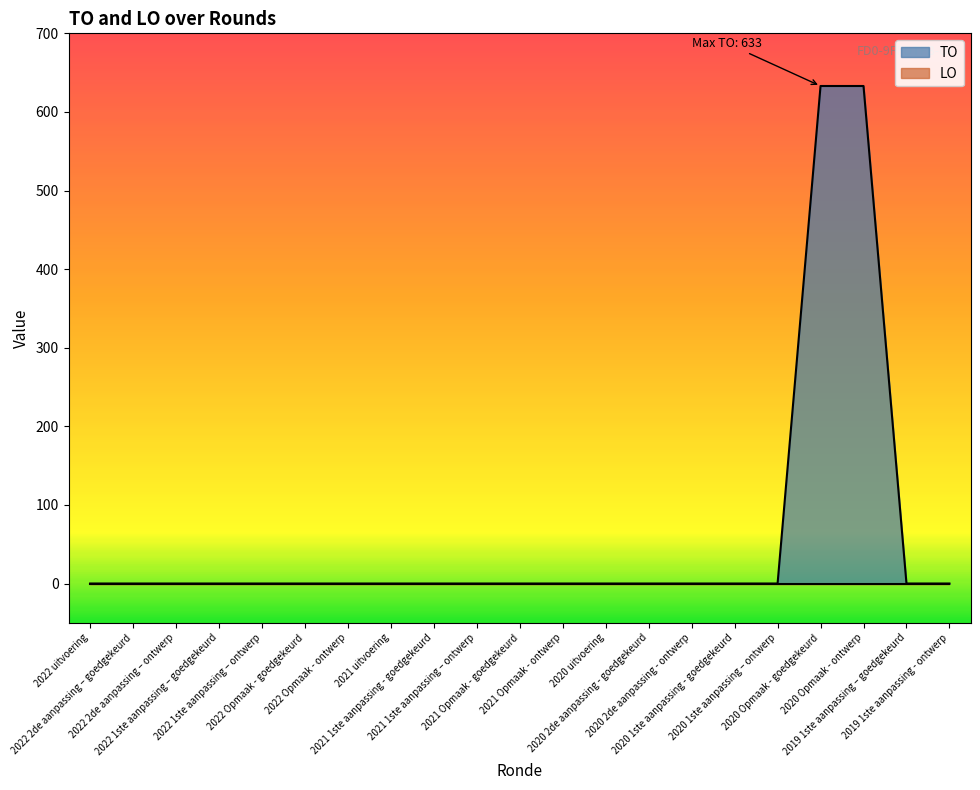

What position from the left is 2020 1ste aanpassing – ontwerp?

17